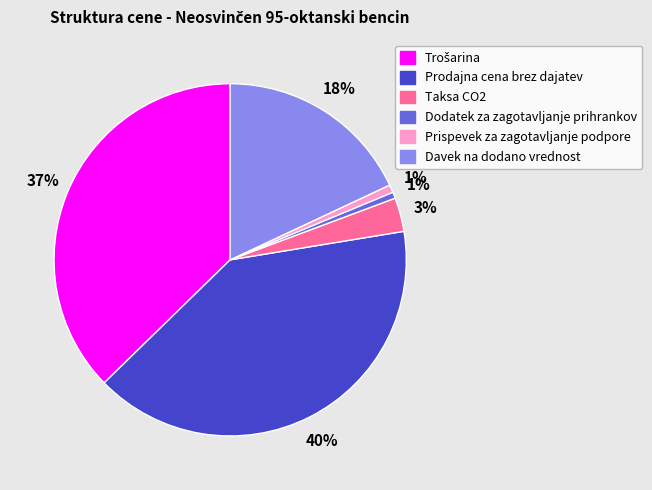

To the nearest percent, what is the average slice percentage?

17%